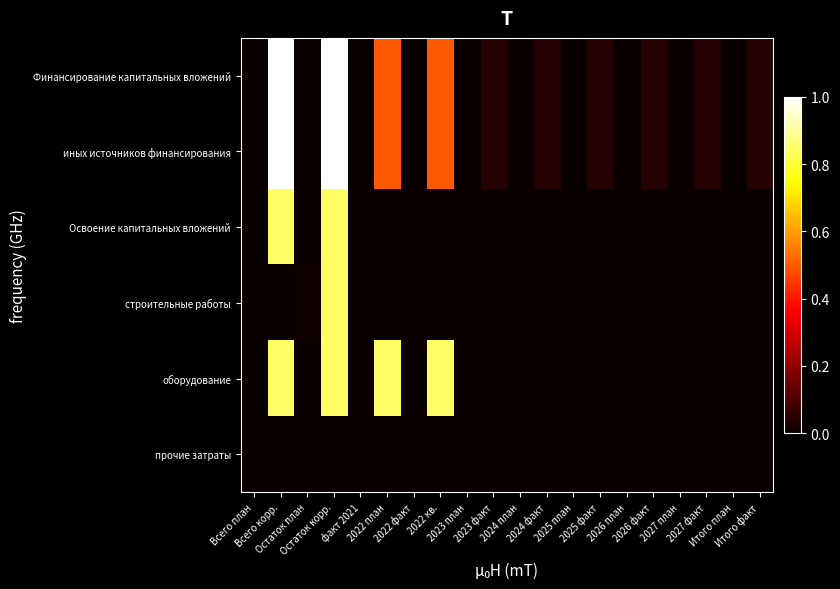

Rank the series by their maximum value, from lowest to highest.

прочие затраты, Освоение капитальных вложений, строительные работы, оборудование, Финансирование капитальных вложений, иных источников финансирования